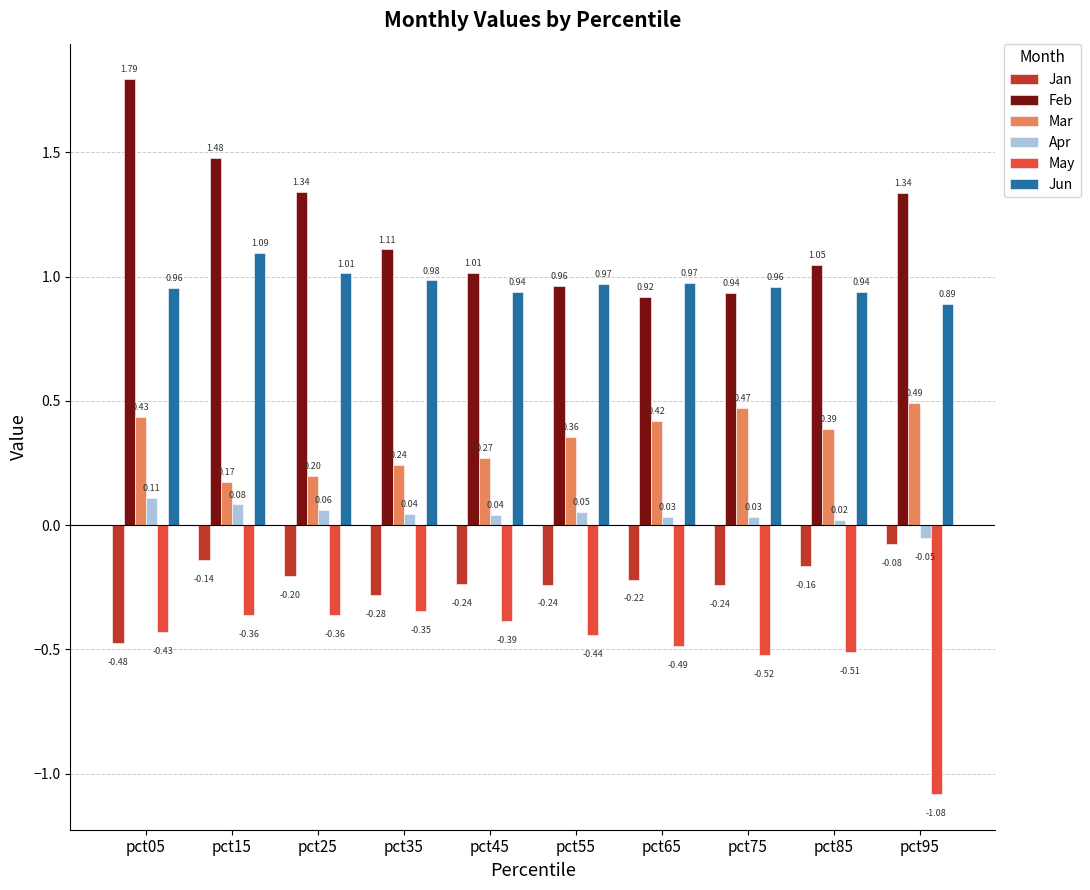

What is the total value across all series at pct55?

1.7